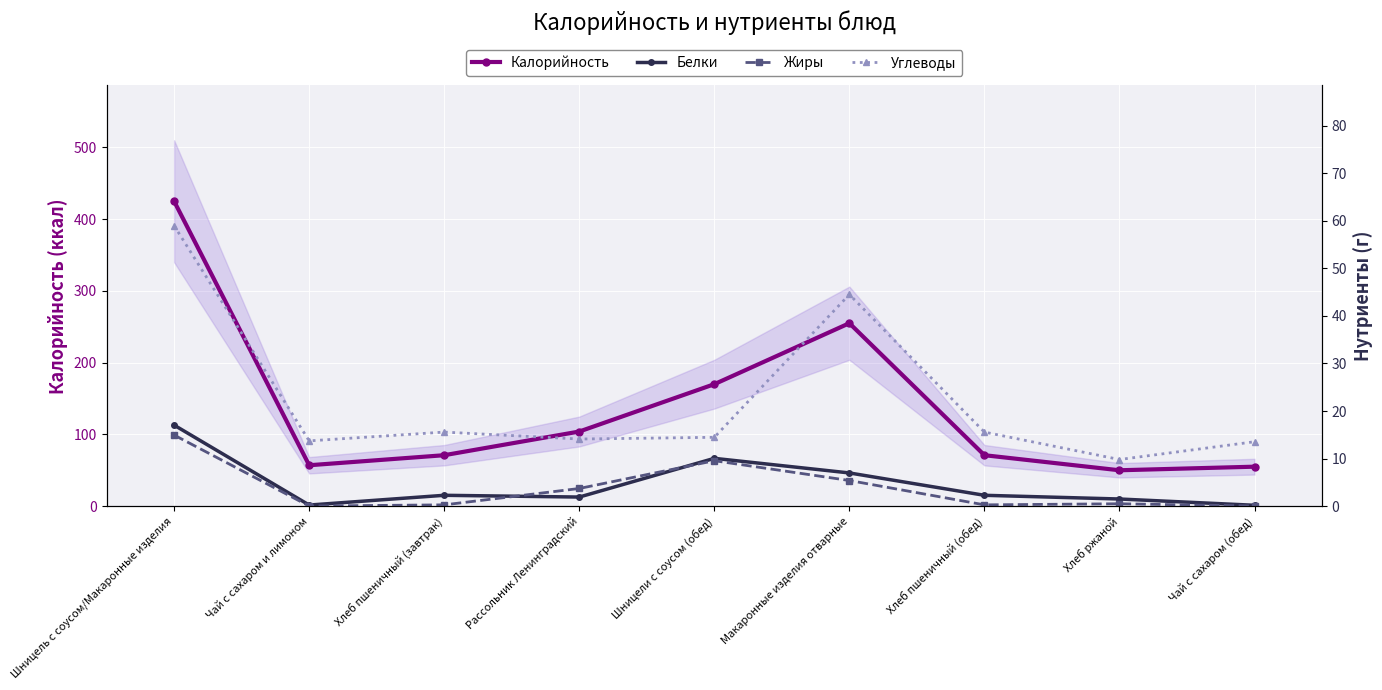

Which category has the highest value in the Калорийность series?

Шницель с соусом/Макаронные изделия